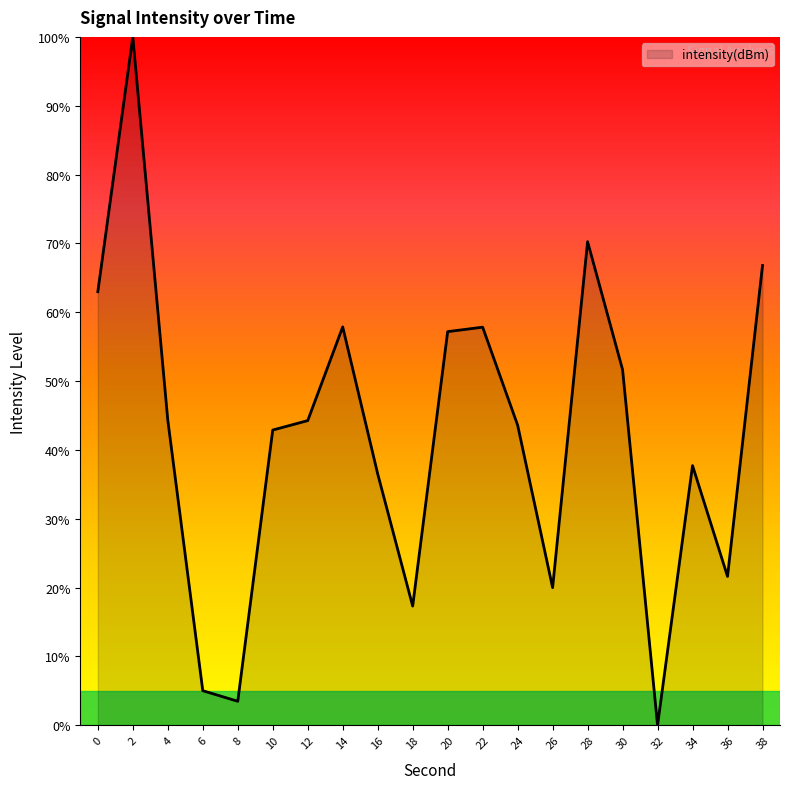

Where is the data nearest to the value 50?

30